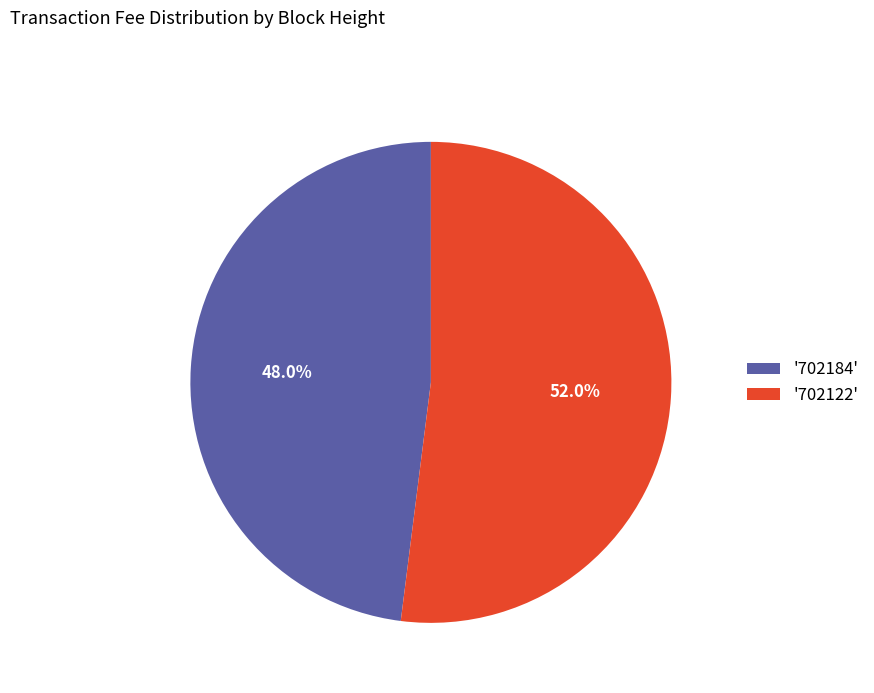

What percentage do '702184' and '702122' together represent?

100.0%